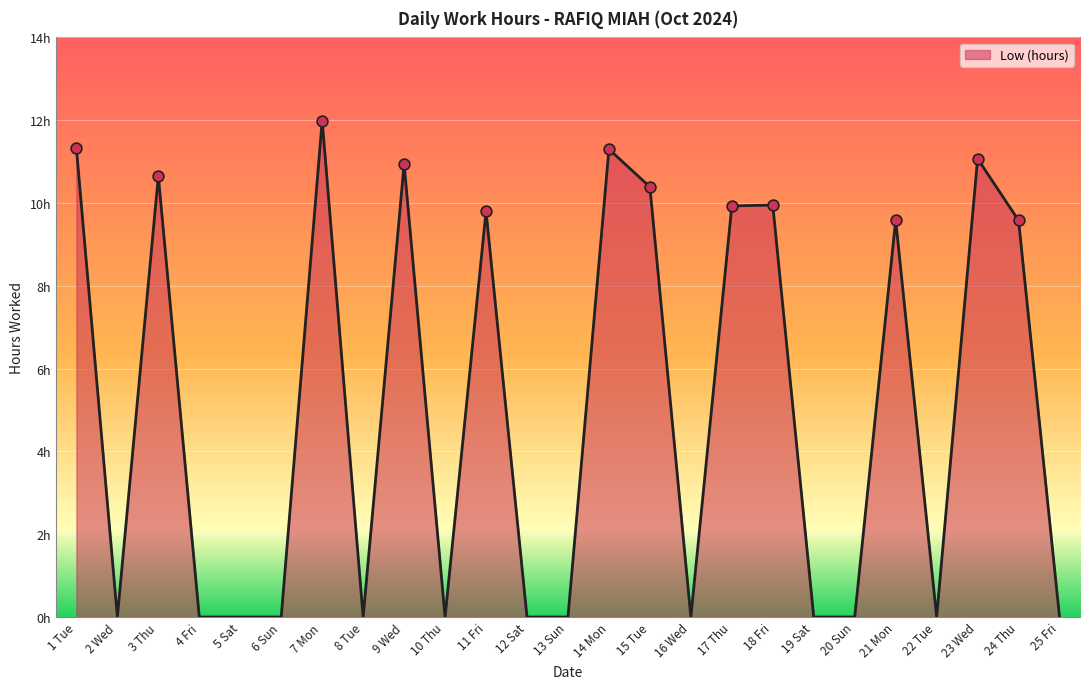

Between 13 Sun and 3 Thu, which is larger?

3 Thu